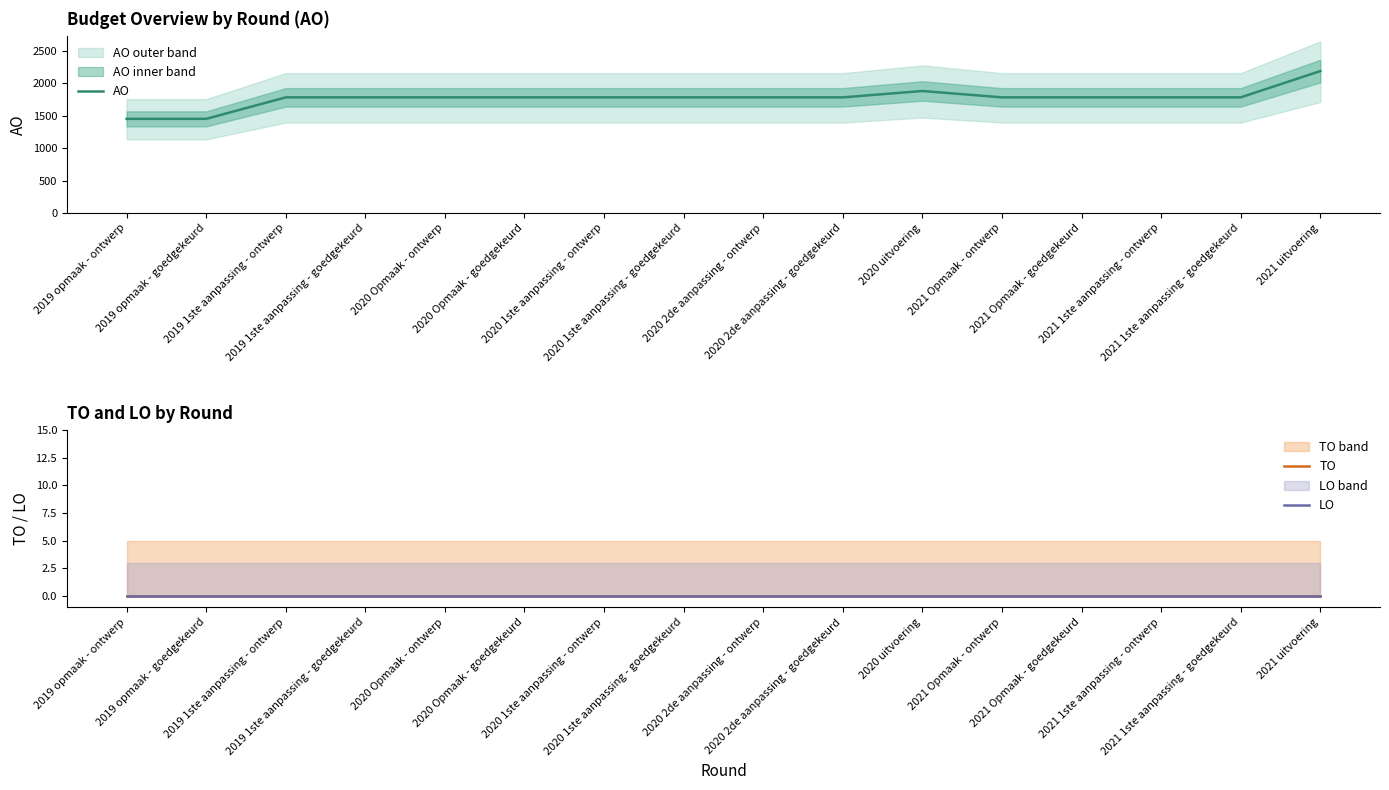

What is the value of the AO point at the 16th from the left?

2189